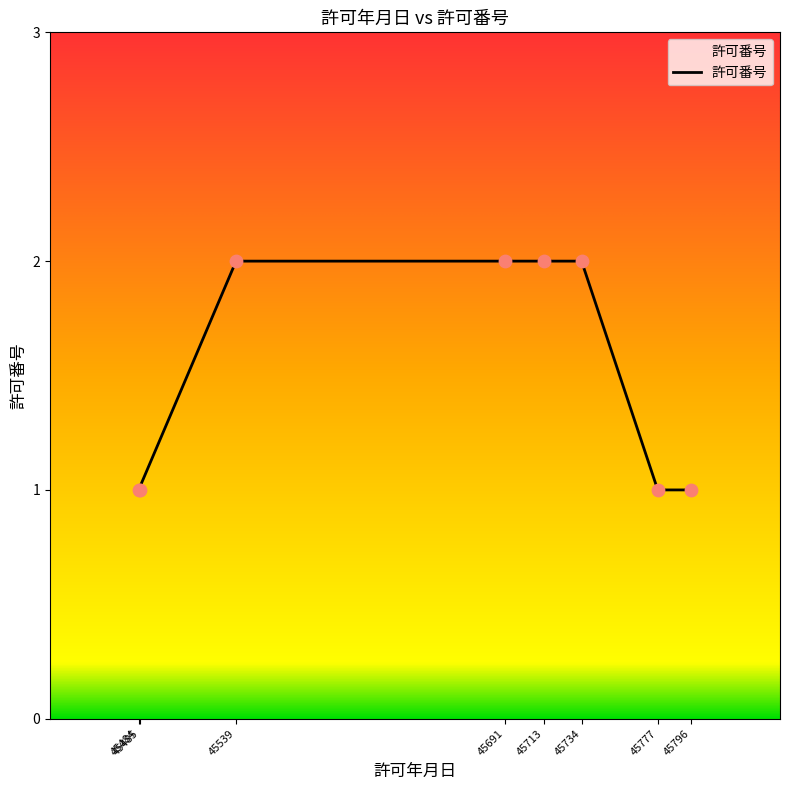

What is the change in value from 45539 to 45796?

-1